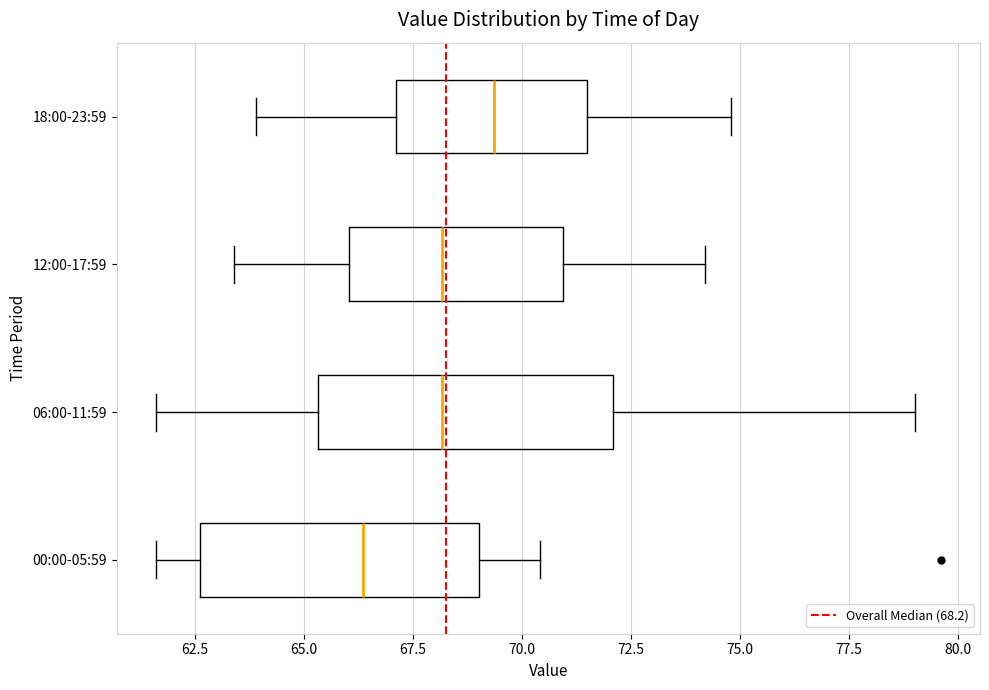

Where is the right edge of the box for 12:00-17:59 on the x-axis? The values are not printed on the chart, so give them approximately, as read against the axis.

71.0